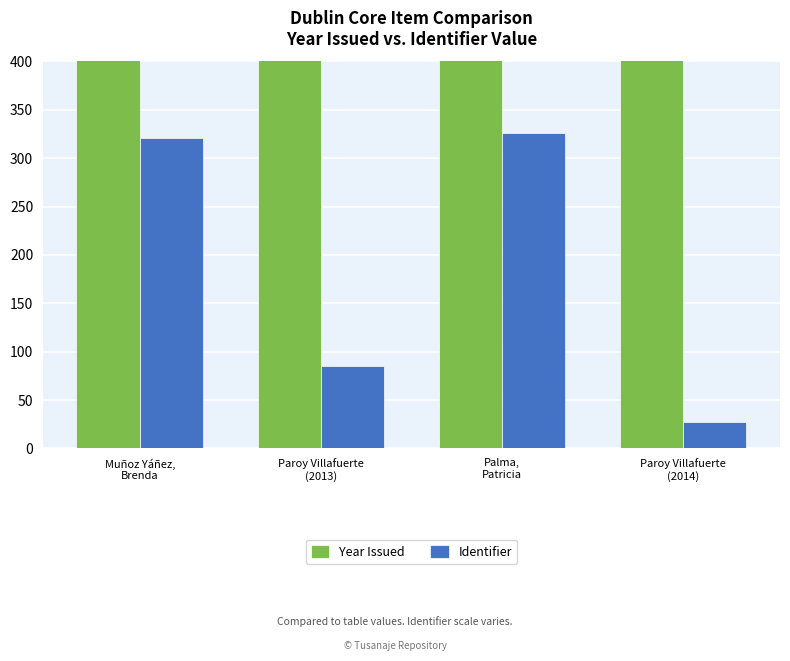

What position from the left is Palma,
Patricia?

3